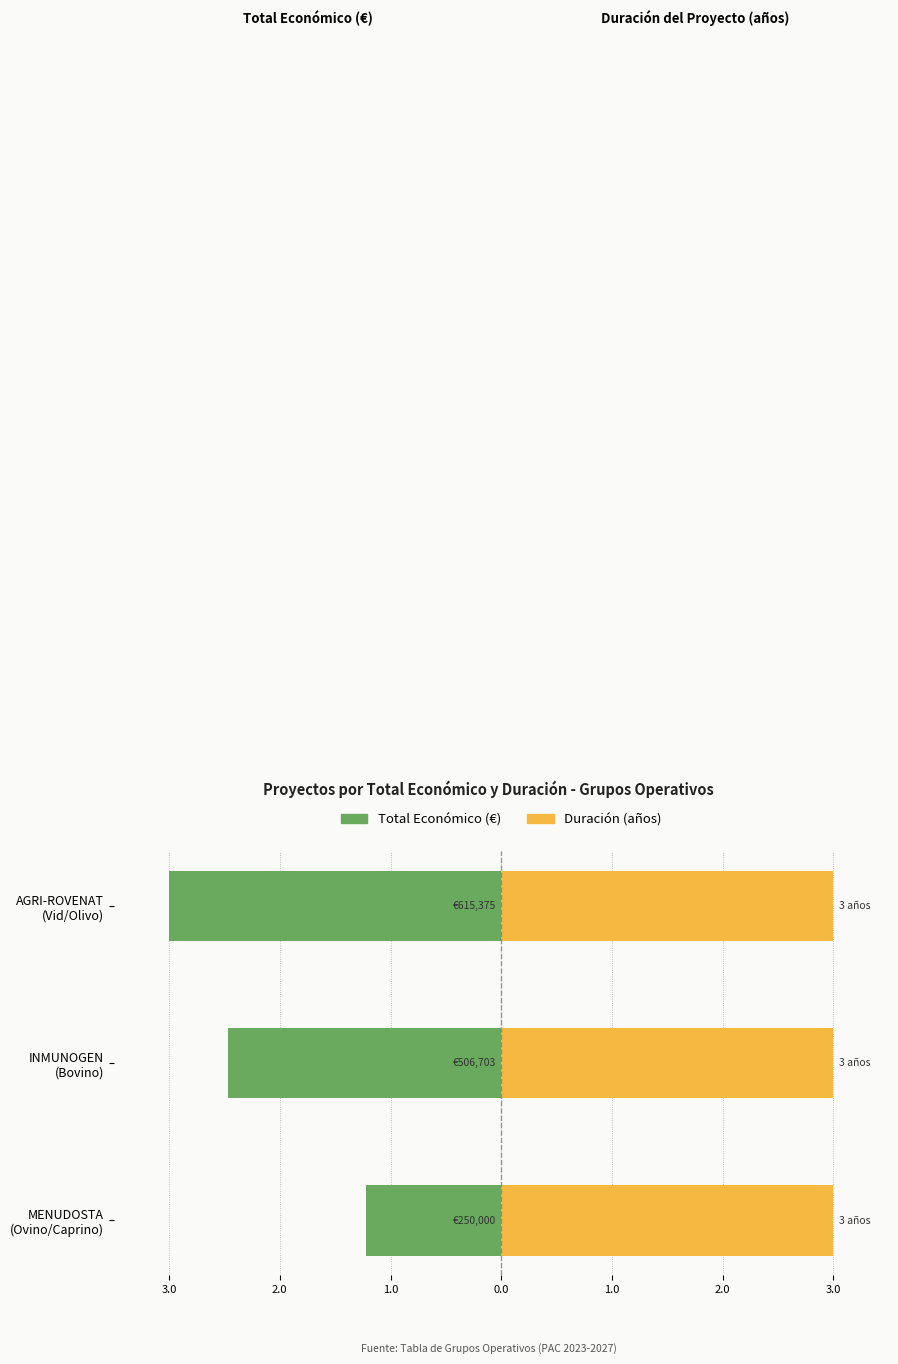

How many bars are there in each group?

2